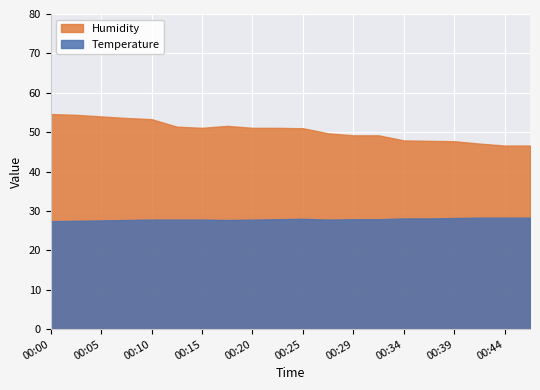

What are all the series names shown in the legend?

Humidity, Temperature